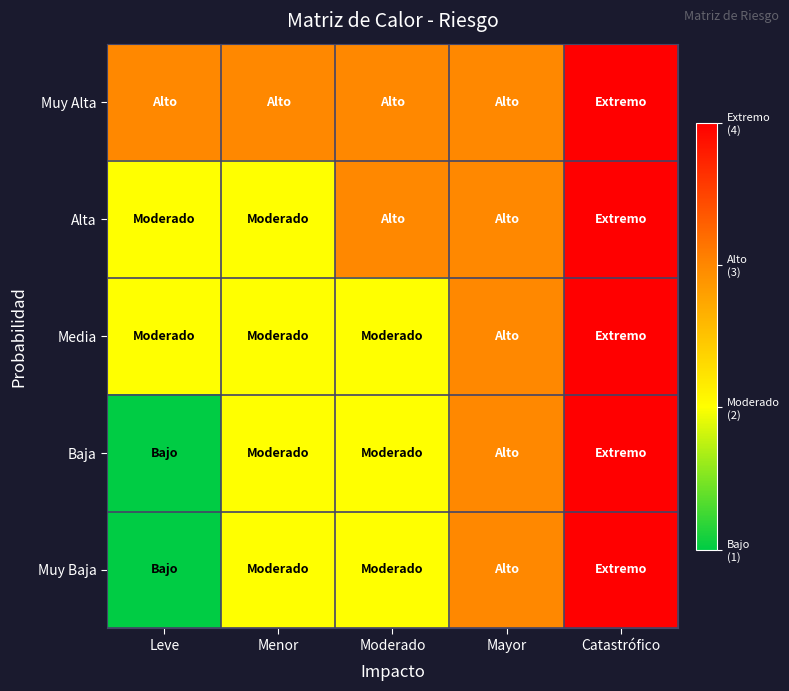

Reading left to right, transcribe all the data shown in this chart.

Muy Baja: Leve=1	Menor=2	Moderado=2	Mayor=3	Catastrófico=4
Baja: Leve=1	Menor=2	Moderado=2	Mayor=3	Catastrófico=4
Media: Leve=2	Menor=2	Moderado=2	Mayor=3	Catastrófico=4
Alta: Leve=2	Menor=2	Moderado=3	Mayor=3	Catastrófico=4
Muy Alta: Leve=3	Menor=3	Moderado=3	Mayor=3	Catastrófico=4